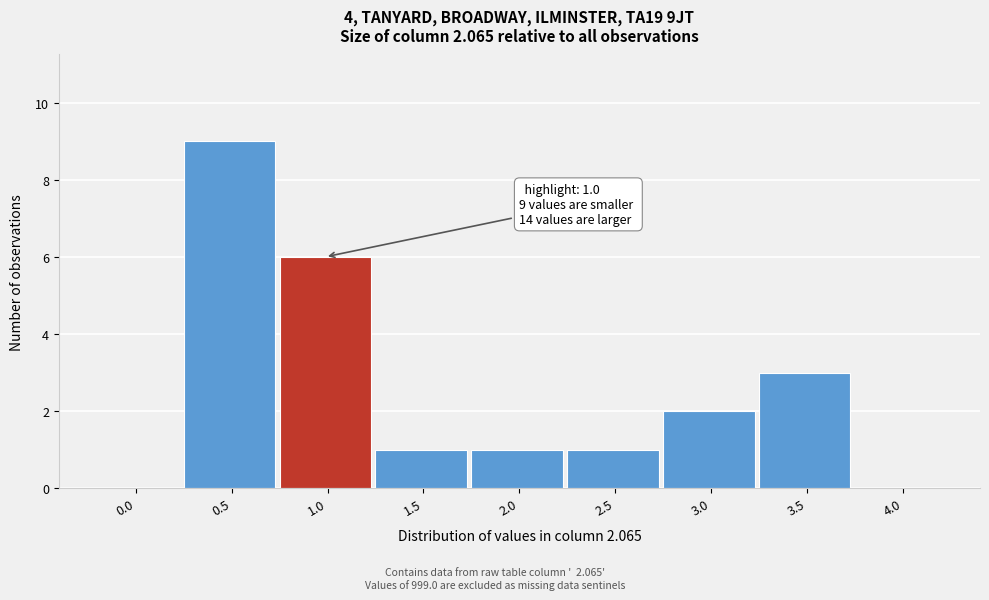

What is the sum of all values?

23